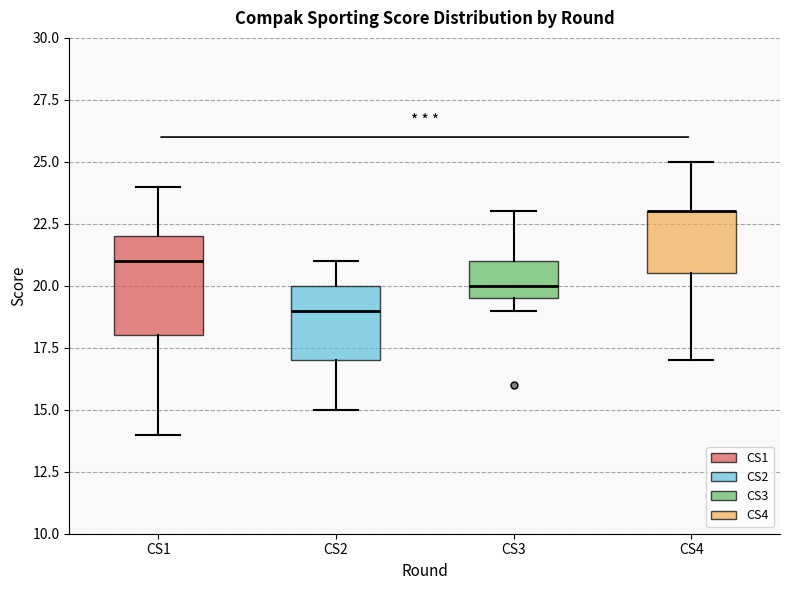

Reading left to right, read every box against the y-axis: the position of its median line, the range the box covers, and the ends of its whiskers. The values are not printed on the chart, so give them approximately, as read against the axis.

CS1: median 21.0, box 18.0 to 22.0, whiskers 14.0 to 24.0
CS2: median 19.0, box 17.0 to 20.0, whiskers 15.0 to 21.0
CS3: median 20.0, box 19.5 to 21.0, whiskers 19.0 to 23.0
CS4: median 23.0 (drawn on the box's upper edge), box 20.5 to 23.0, whiskers 17.0 to 25.0